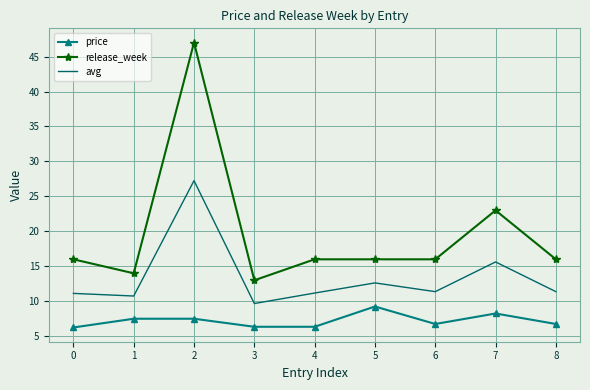

Where is release_week nearest to the value 30?

7